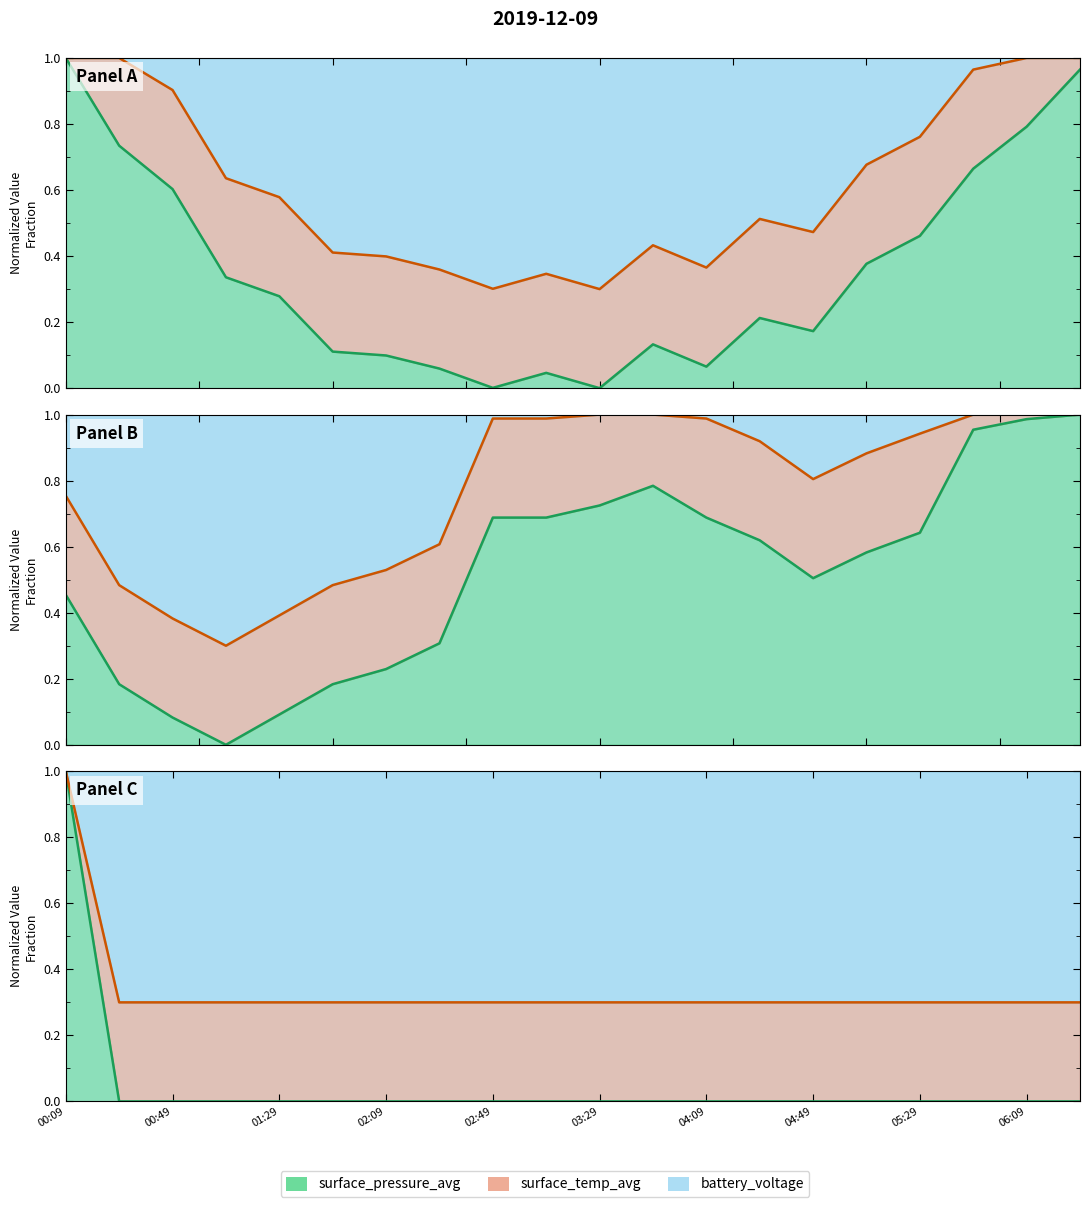

What value does the surface_temp_avg series have at 04:09?

0.7